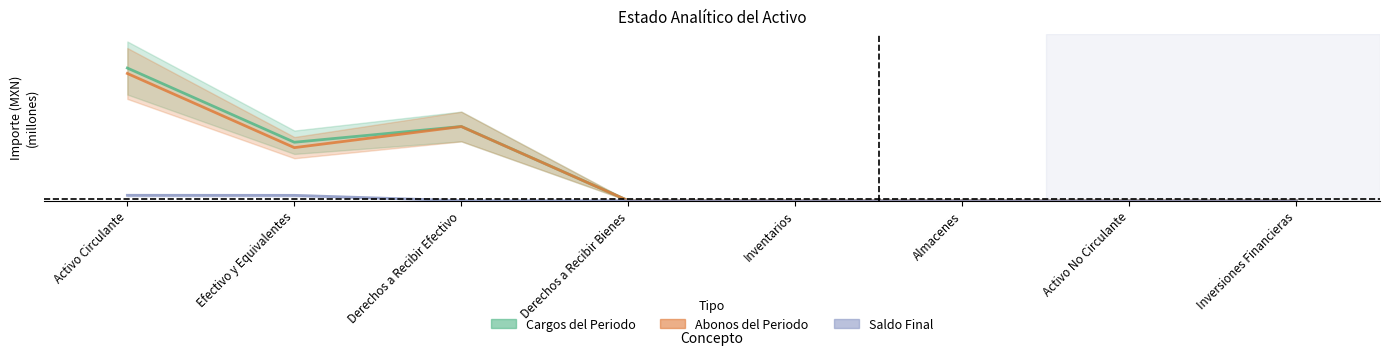

At which category does Cargos del Periodo reach its first local valley?

Efectivo y Equivalentes